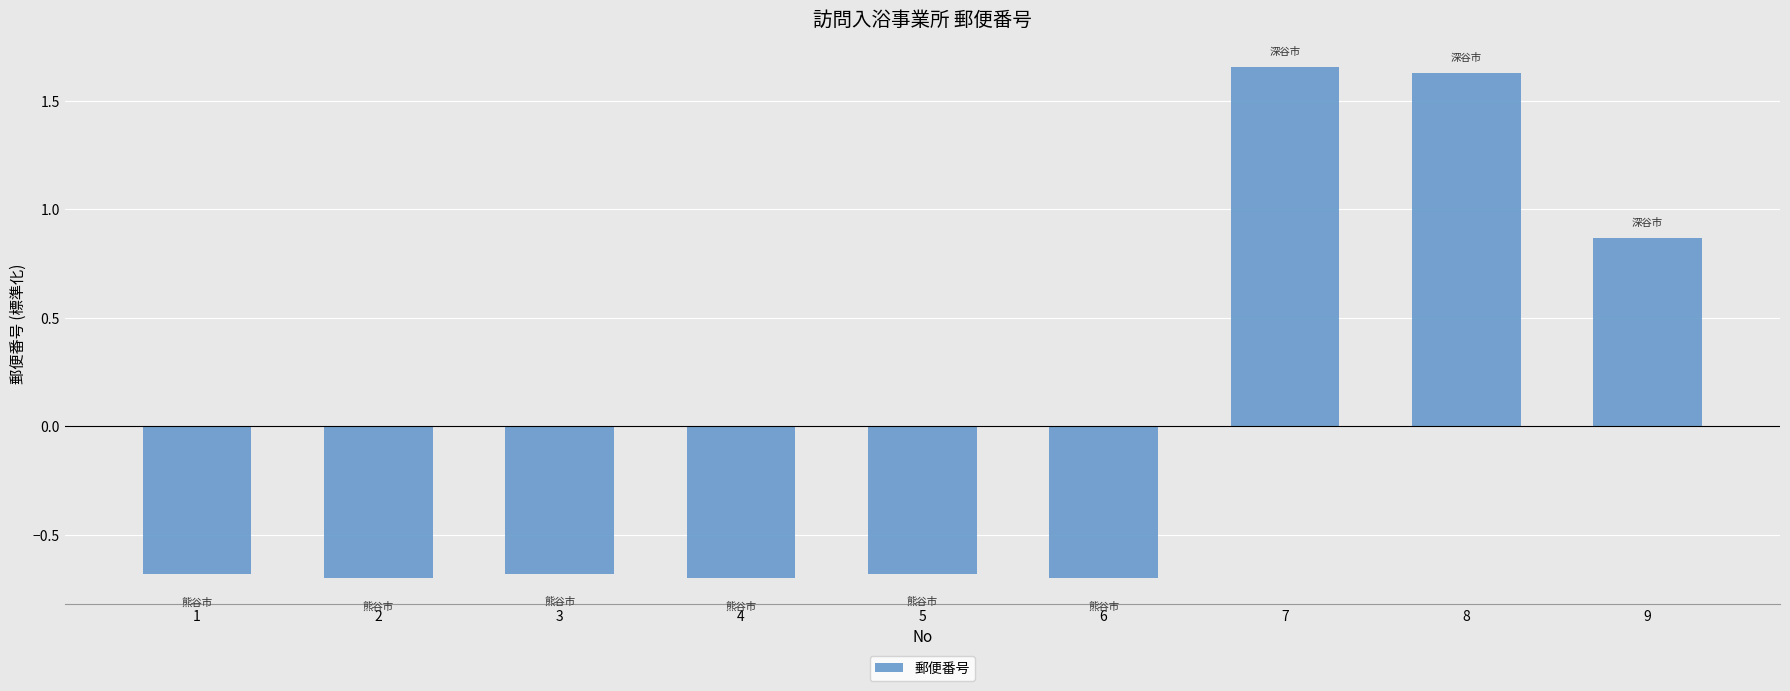

What is the minimum value shown in the chart?

-0.7